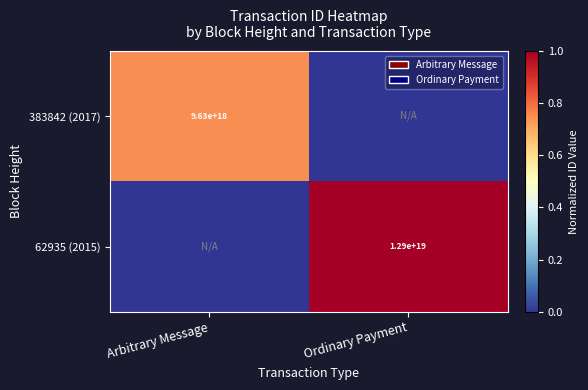

At which category is the sum across all series the highest?

Ordinary Payment